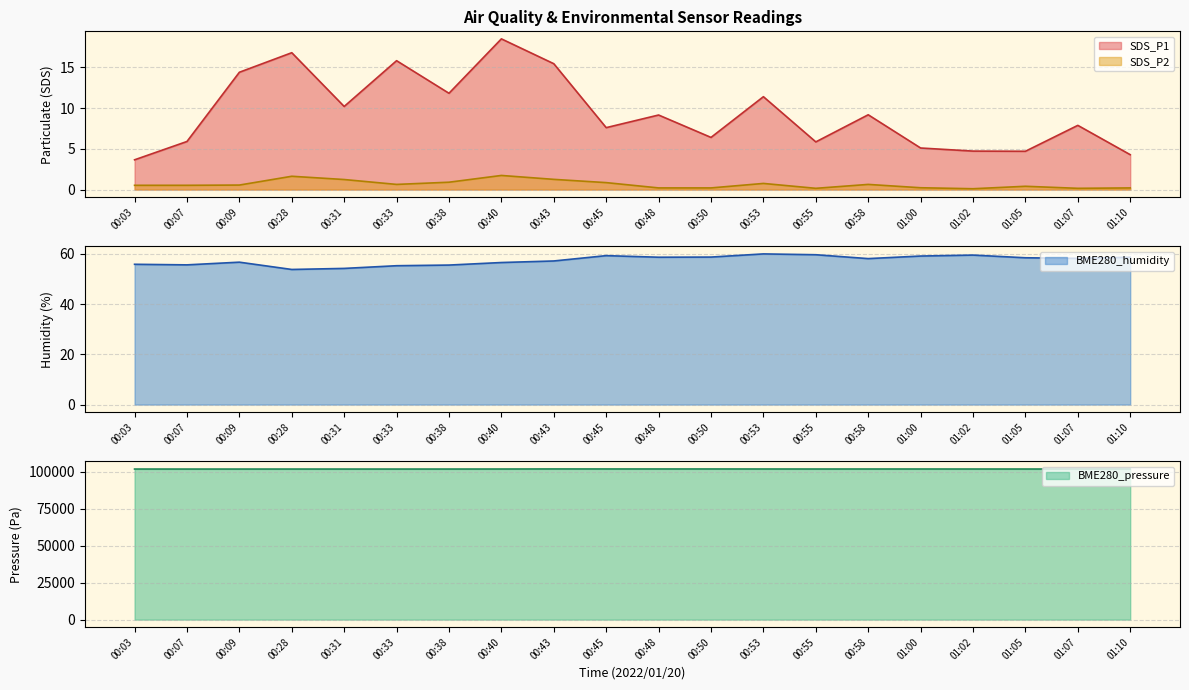

True or false: BME280_humidity and SDS_P1 intersect in this chart.

False